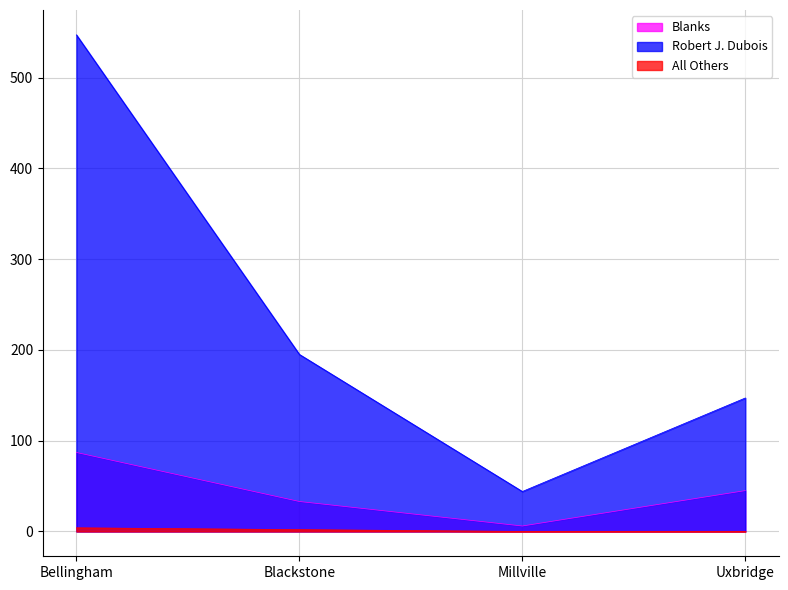

At which label does Blanks first exceed 45?

Bellingham